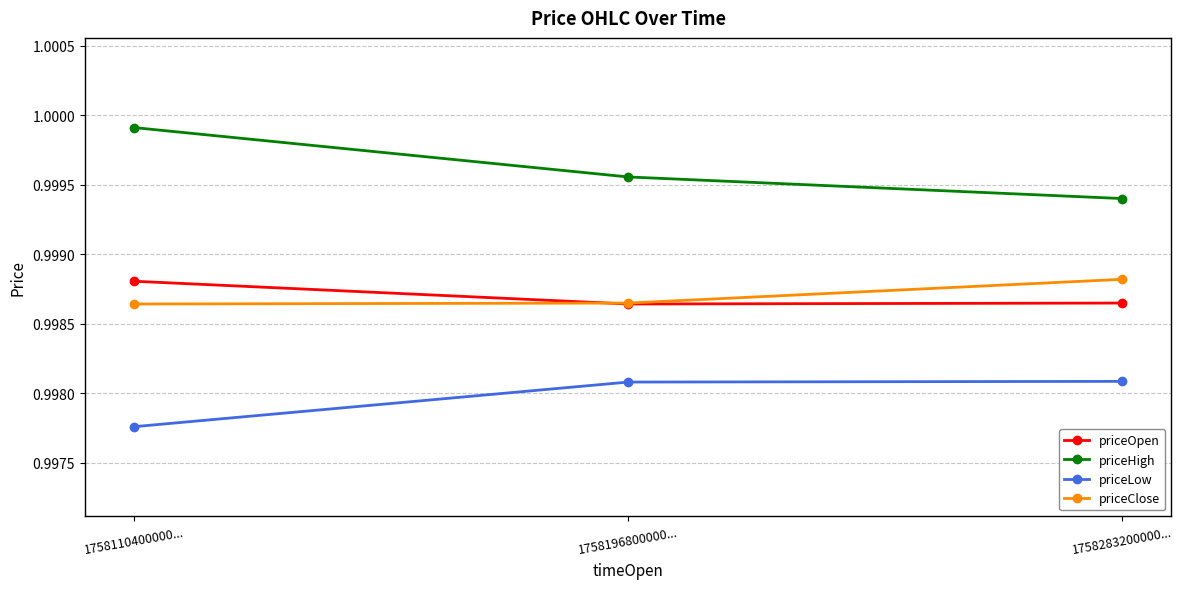

How many priceOpen values are between 0 and 1?

3